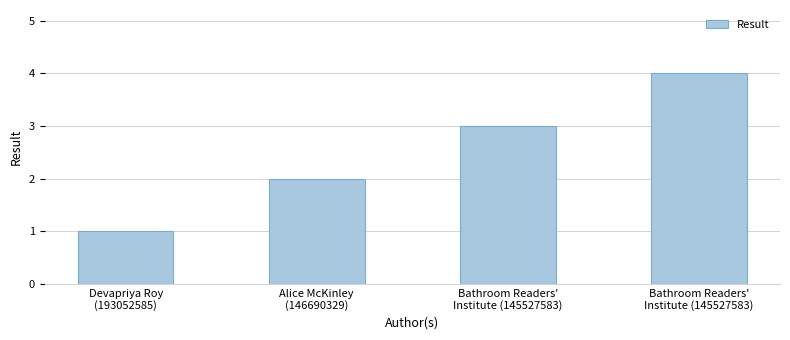

Which category has the highest value across all series?

Bathroom Readers'
Institute (145527583)